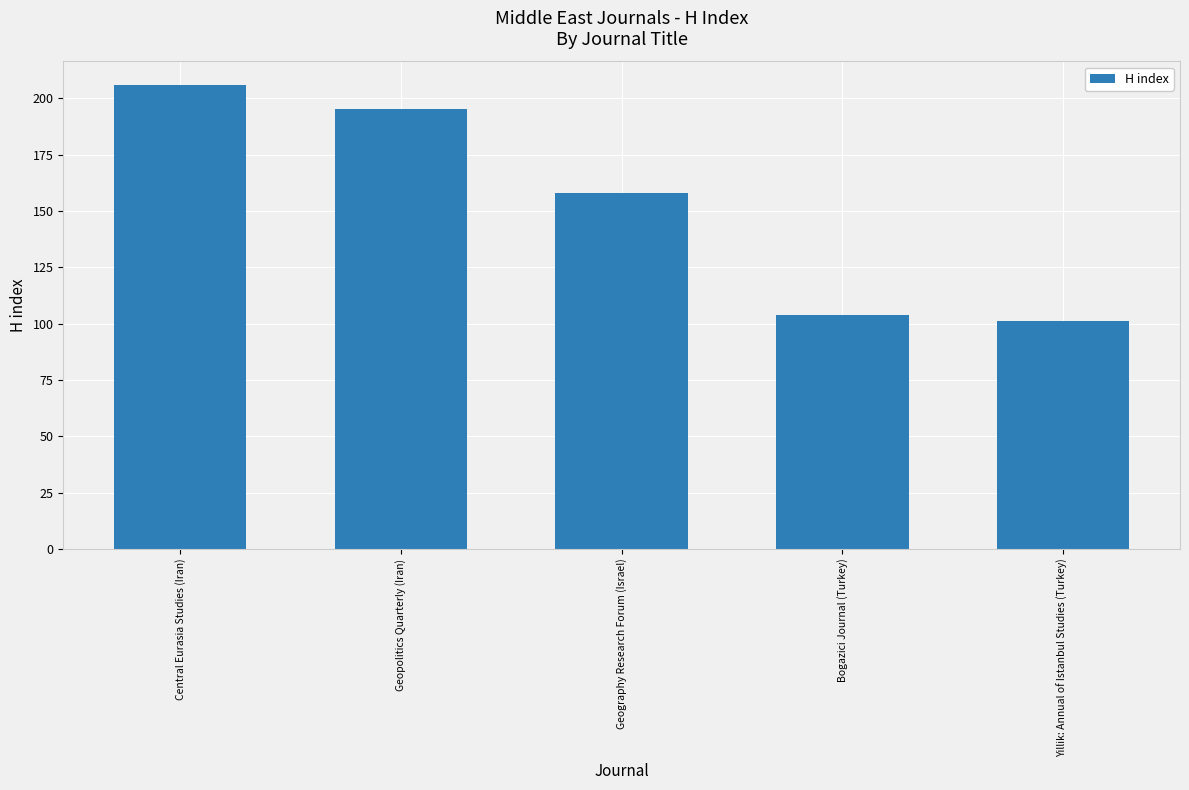

Reading left to right, extract all data points from this chart.

Central Eurasia Studies (Iran)=206	Geopolitics Quarterly (Iran)=195	Geography Research Forum (Israel)=158	Bogazici Journal (Turkey)=104	Yillik: Annual of Istanbul Studies (Turkey)=101